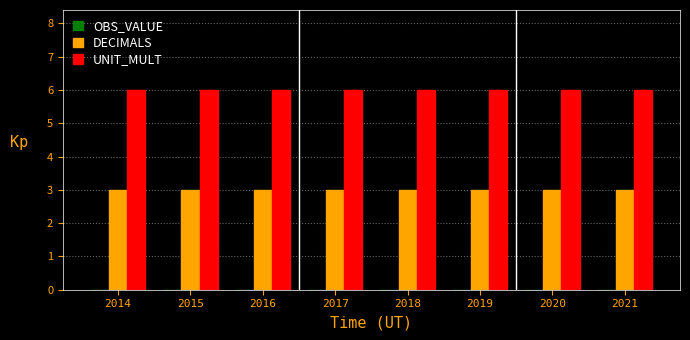

Is the value of DECIMALS at 2014 greater than the value of UNIT_MULT at 2015?

No